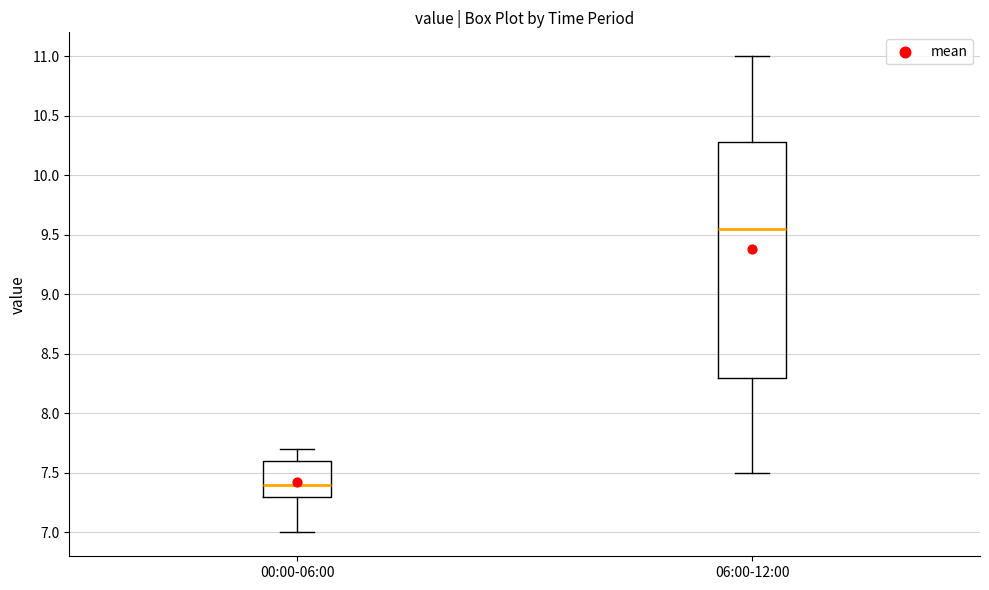

Which box is the tallest, from its lower edge to its upper edge?

06:00-12:00